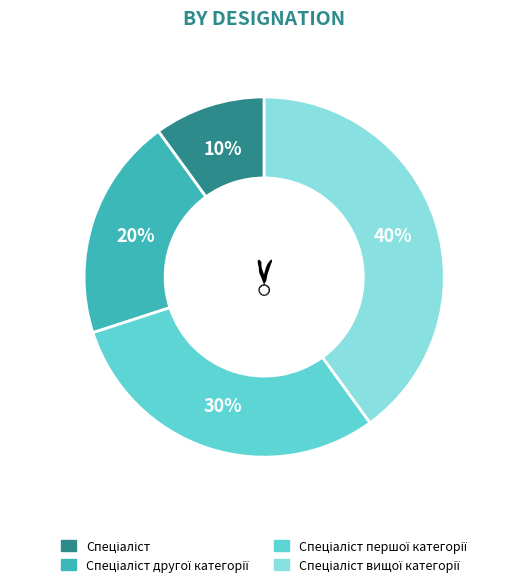

To the nearest percent, what is the difference between the largest and smallest slice percentages?

30%